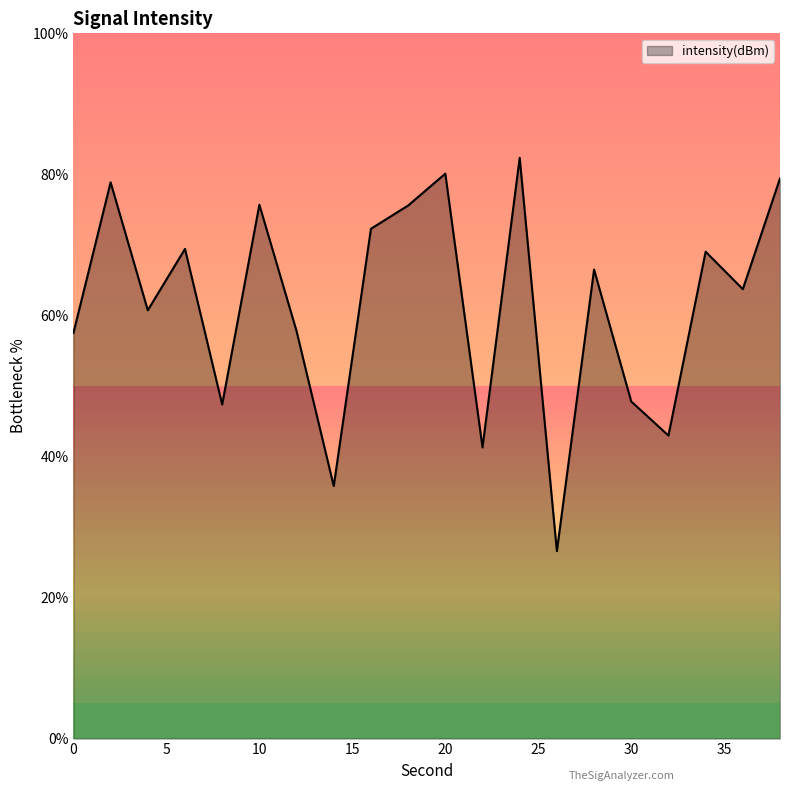

What is the minimum value shown in the chart?

26.6